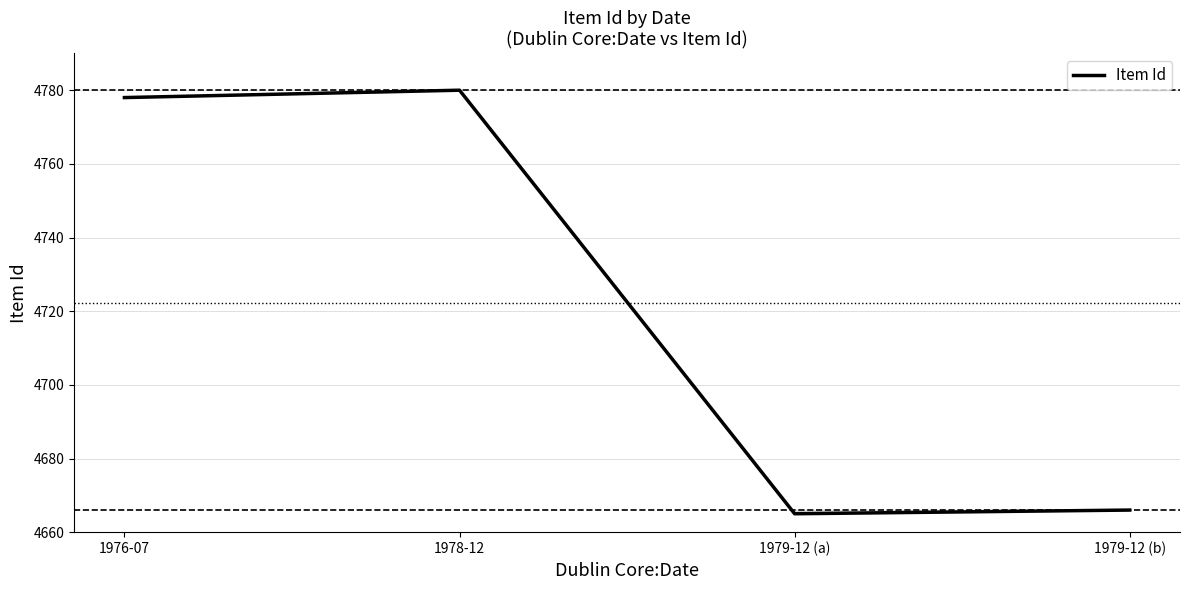

What is the difference between the maximum and minimum values?

115